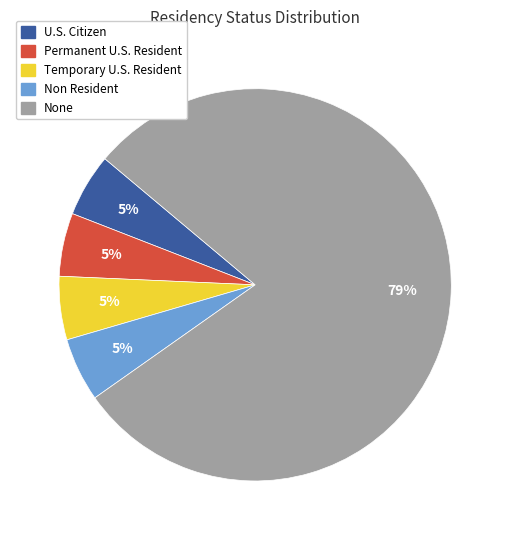

To the nearest percent, what is the average slice percentage?

20%